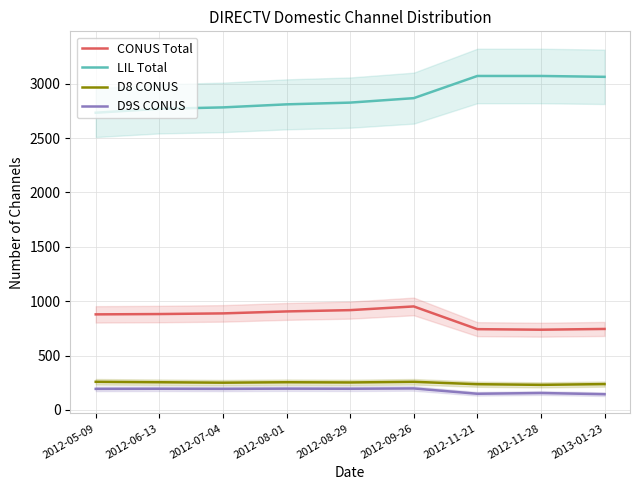

What is the value of the CONUS Total point at the 3rd from the left?

888